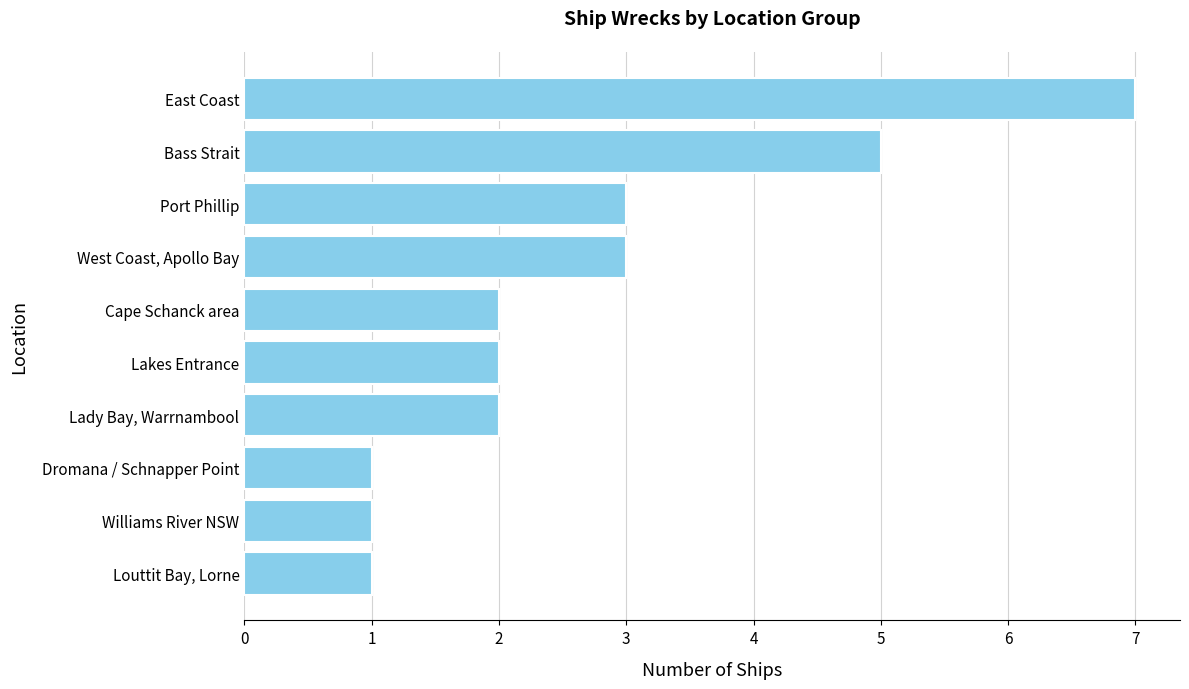

What is the sum of all values?

27